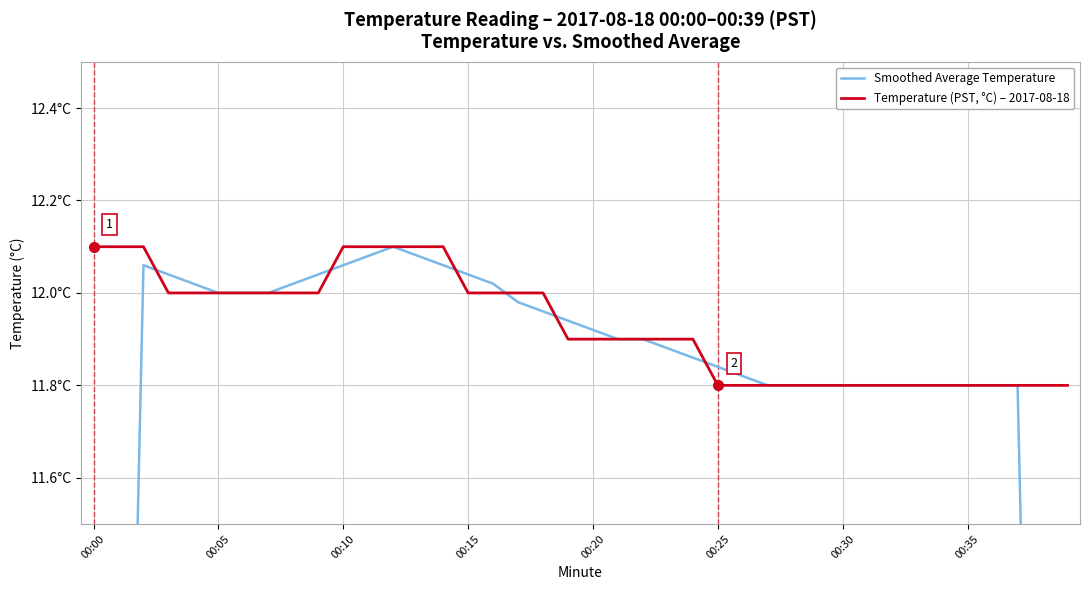

After their last crossing, which series has the higher values: Smoothed Average Temperature or Temperature (PST, °C) – 2017-08-18?

Smoothed Average Temperature